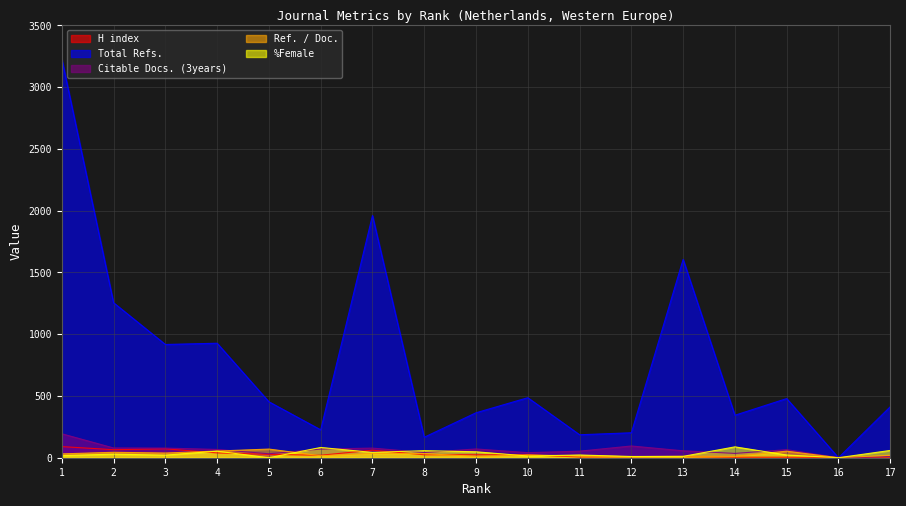

Is the value of Citable Docs. (3years) at 13 greater than the value of Ref. / Doc. at 3?

Yes